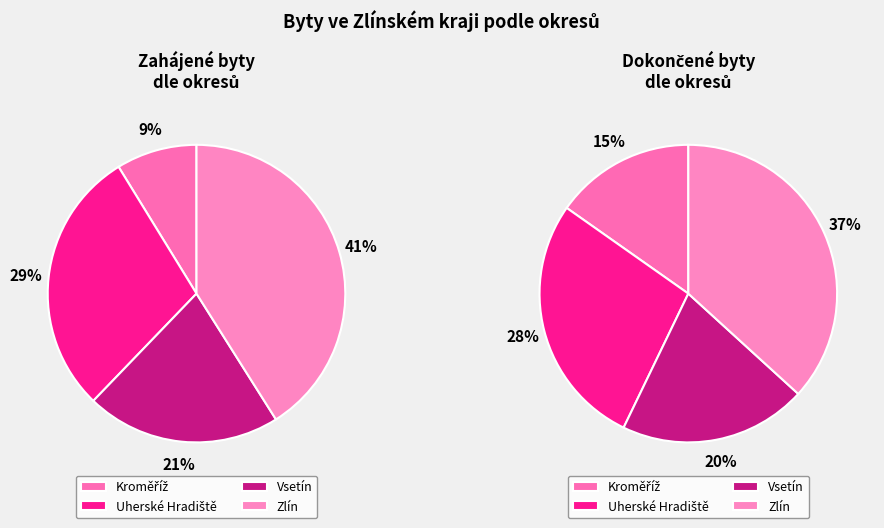

To the nearest percent, what percentage of the pie is Kroměříž?

9%